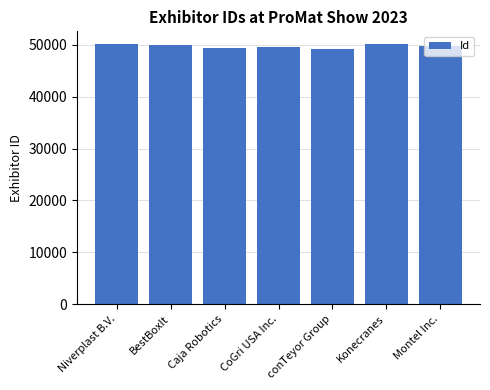

What is the sum of all values?

347974